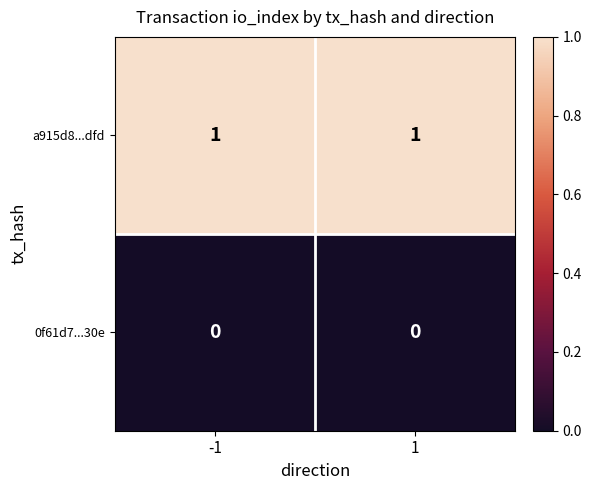

List the series in order of their peak value, lowest first.

0f61d7...30e, a915d8...dfd